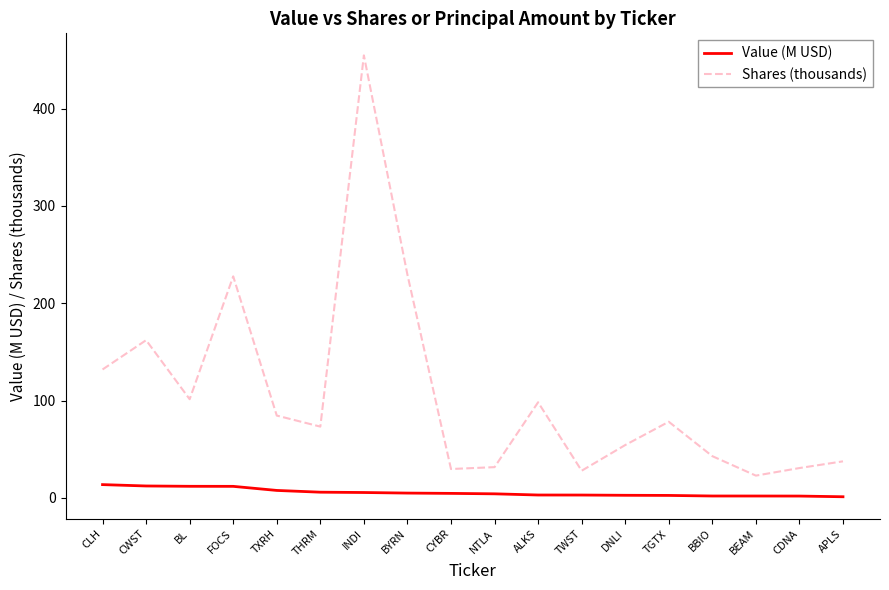

List the series in order of their peak value, lowest first.

Value (M USD), Shares (thousands)